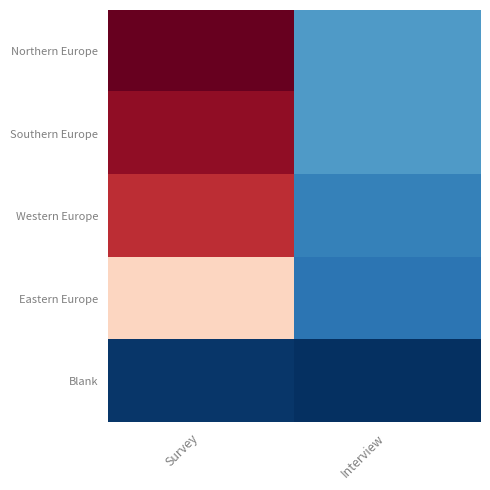

Reading right to left, list all the values displayed in this chart.

Northern Europe: Interview=31	Survey=176
Southern Europe: Interview=31	Survey=164
Western Europe: Interview=24	Survey=148
Eastern Europe: Interview=20	Survey=92
Blank: Interview=2	Survey=4